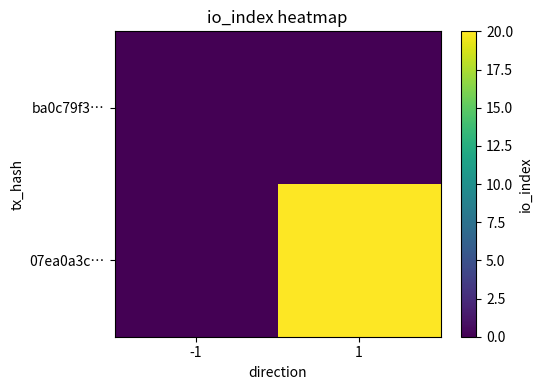

List the series in order of their peak value, lowest first.

ba0c79f3…, 07ea0a3c…